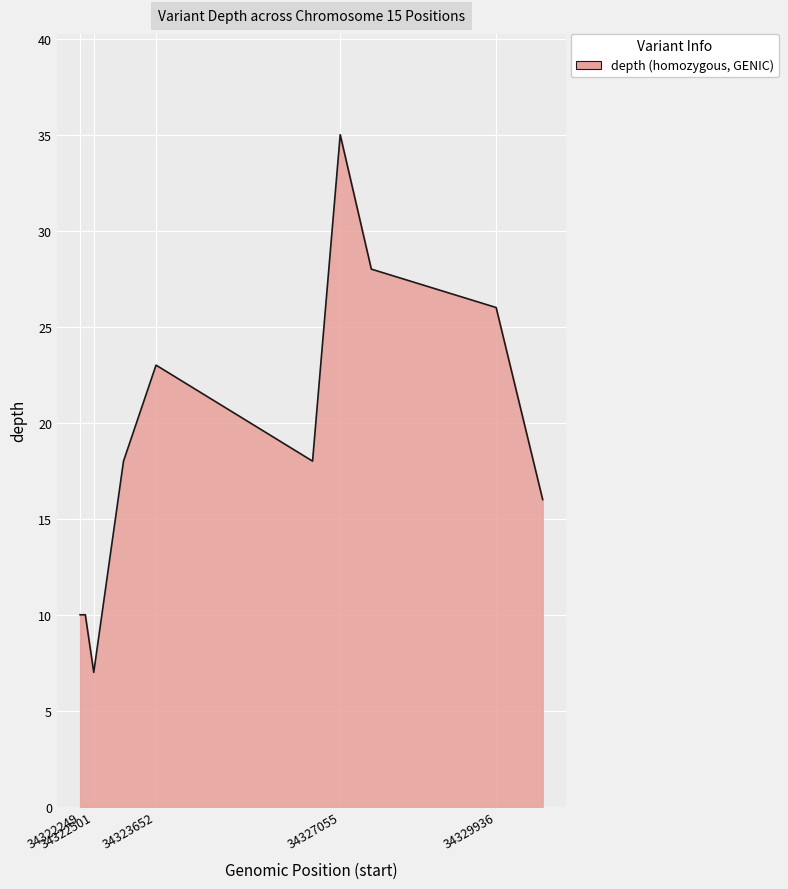

What is the greatest value displayed?

35